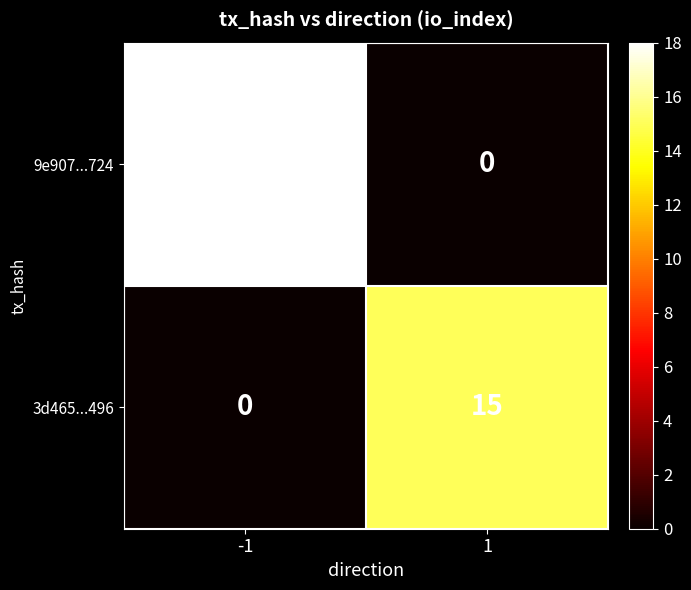

Count the number of data series in this chart.

2